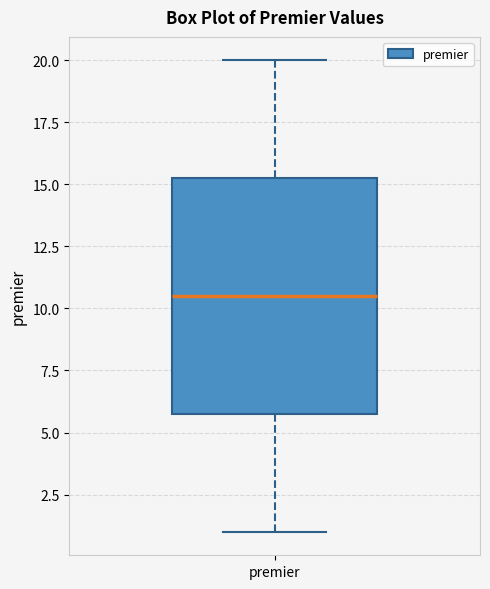

Transcribe this box plot: give where the median line is, the range the box spans, and where the two whiskers end, as read against the y-axis. The values are not printed on the chart, so give them approximately, as read against the axis.

median 10.5, box 6.0 to 15.5, whiskers 1.0 to 20.0